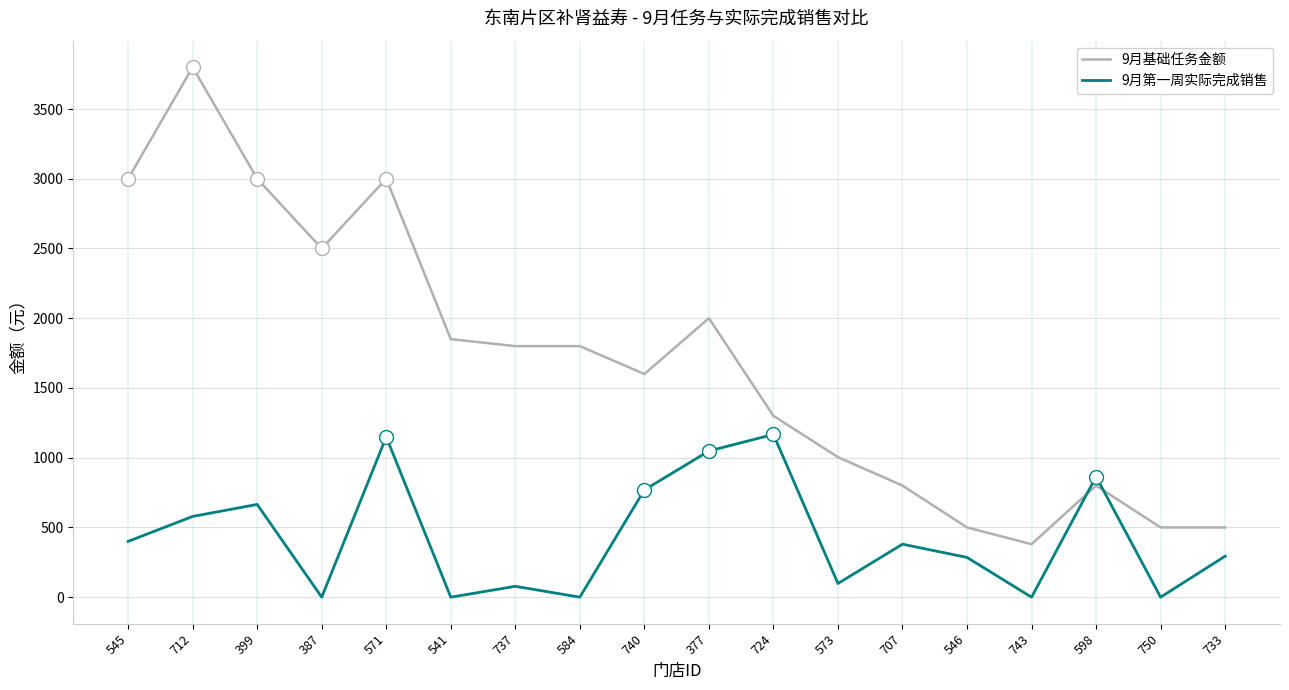

At which label does 9月基础任务金额 reach its minimum?

743